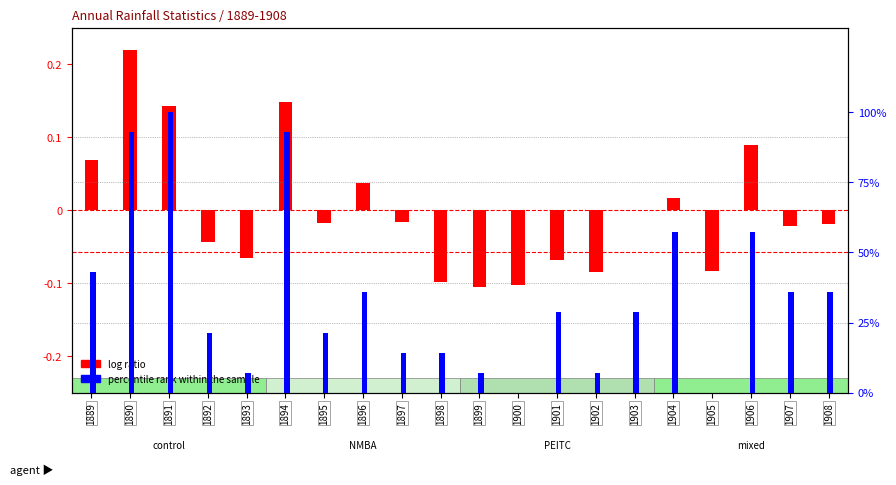

What is the minimum value for log ratio?

-0.1